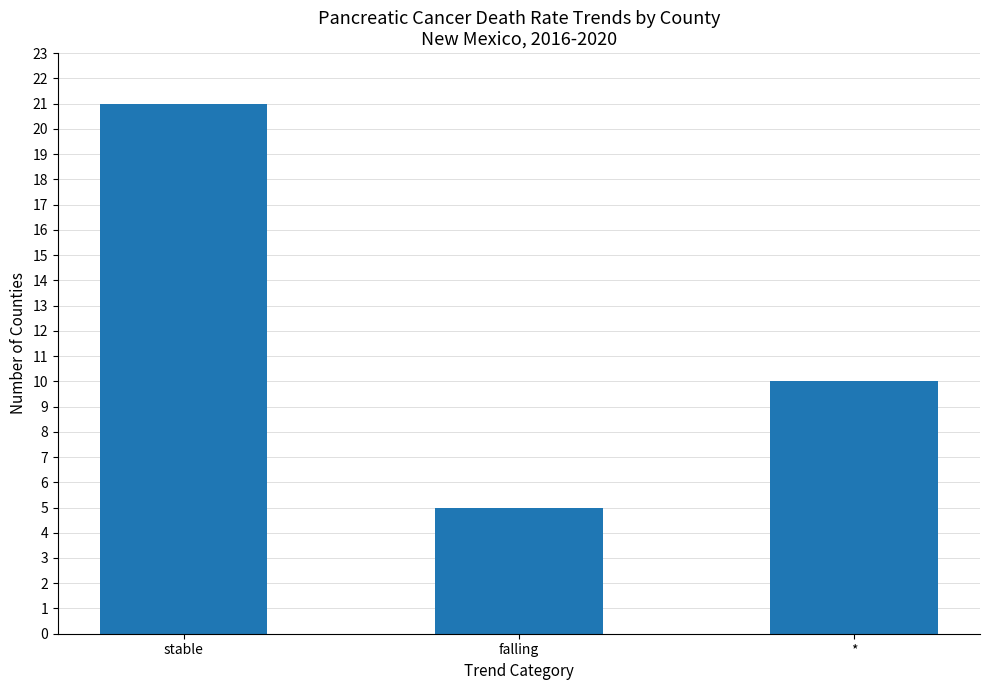

What is the difference between the maximum and minimum values?

16